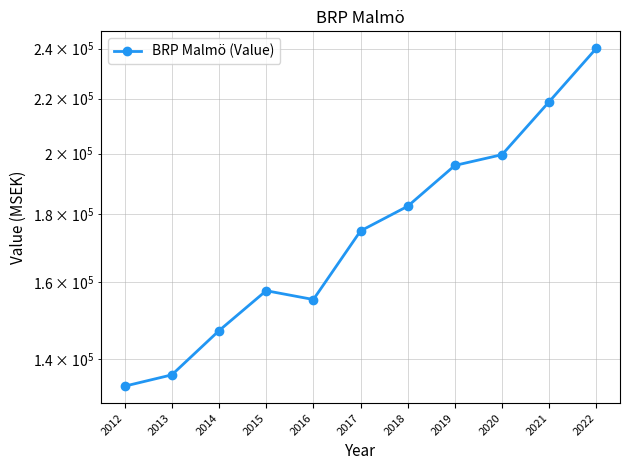

Which has a higher value, 2020 or 2019?

2020